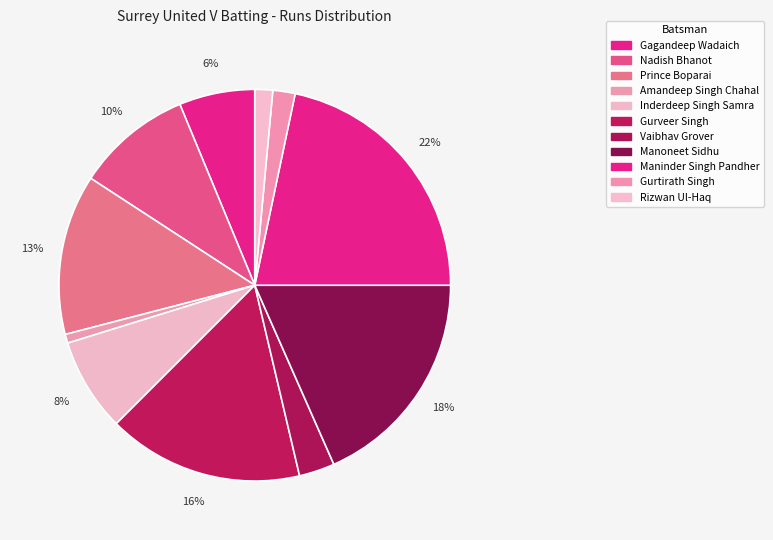

Does any single category account for the majority?

No